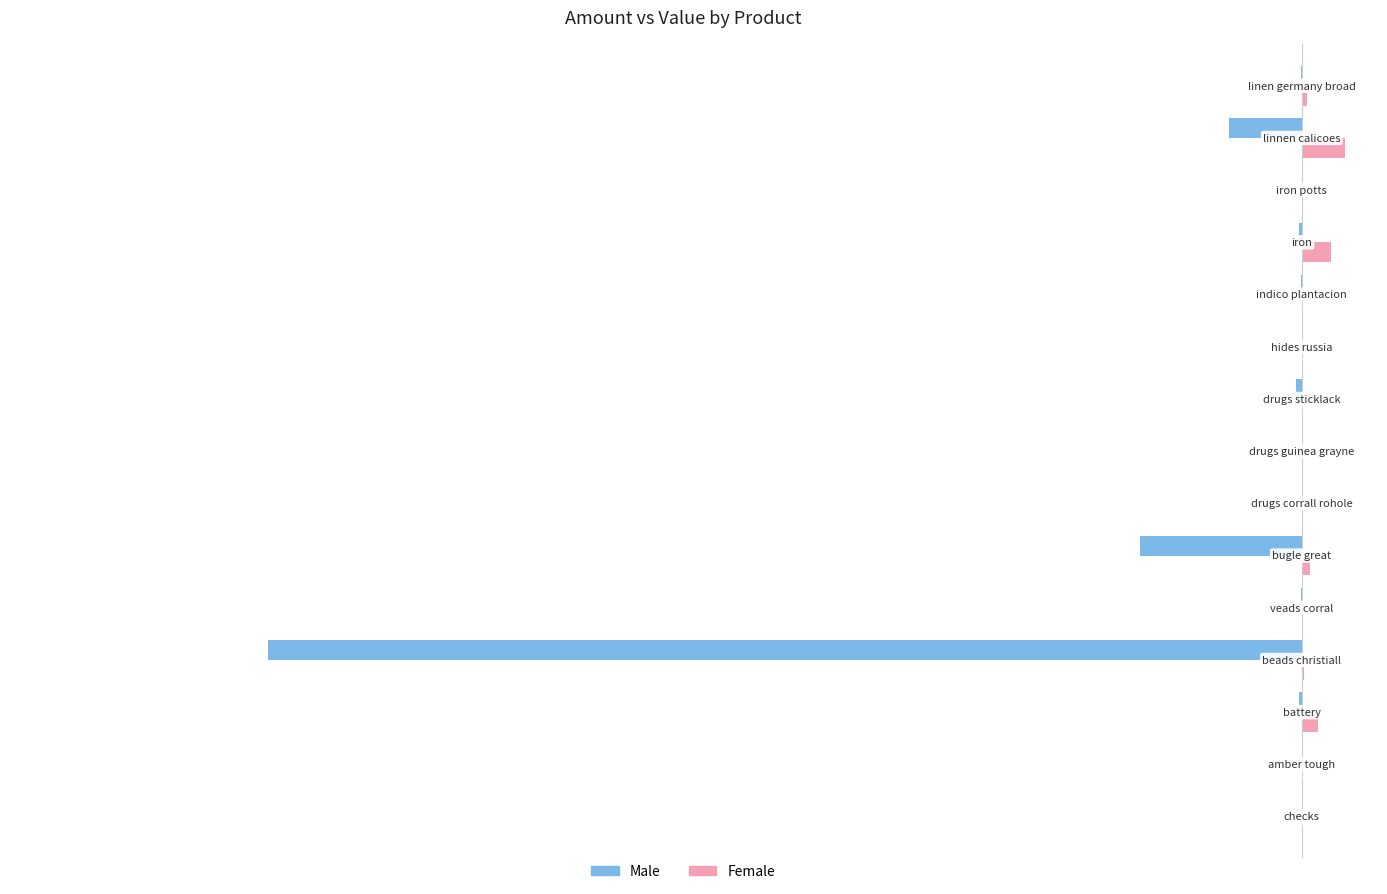

What is the sum of all Female values?

47632